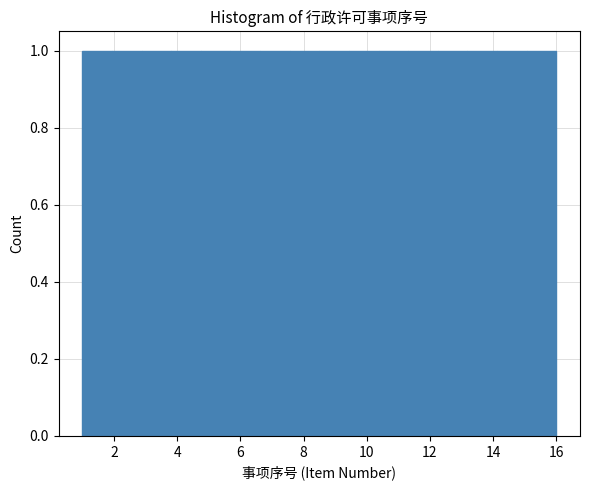

What is the height of the bar covering 5.6 to 6.6 on the x-axis? Neither the bar edges nor the heights are printed on the chart, so give them approximately, as read against the axes.

1